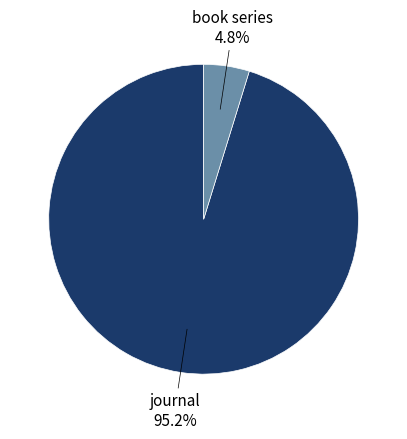

Does any single category account for the majority?

Yes